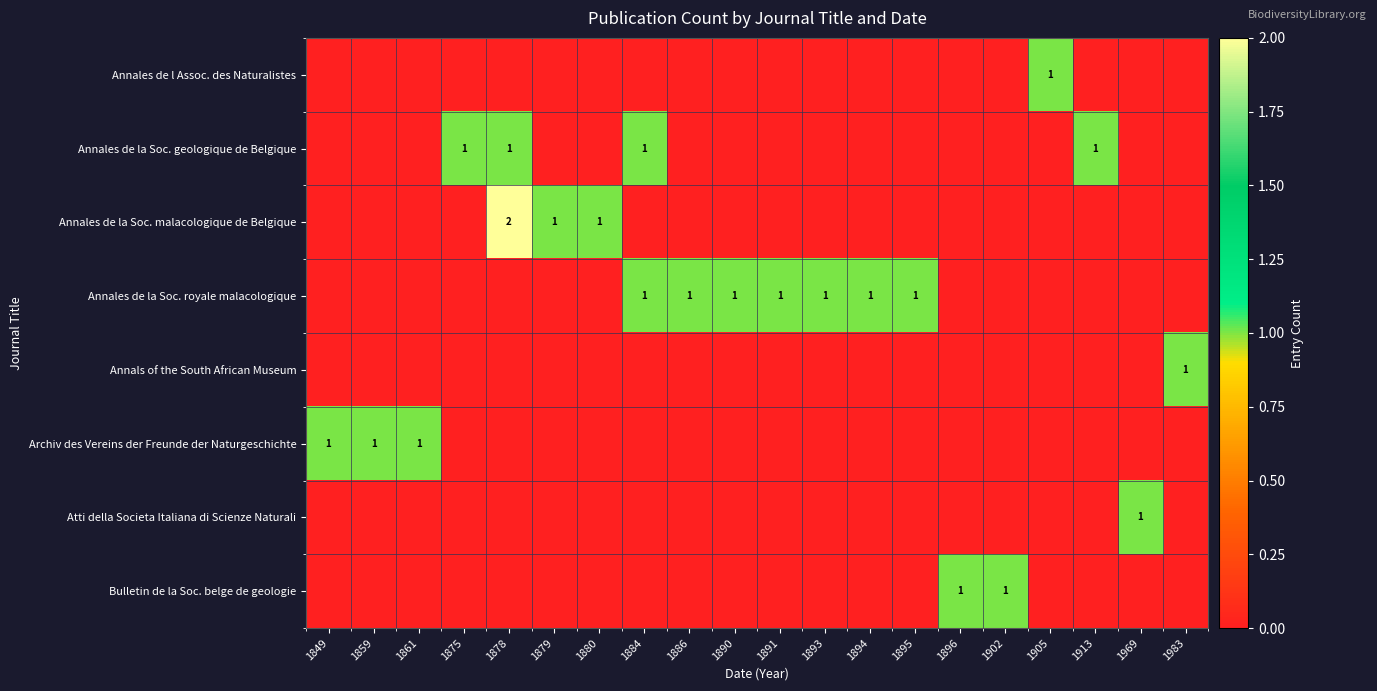

Which series has the widest spread of values?

Annales de la Soc. malacologique de Belgique